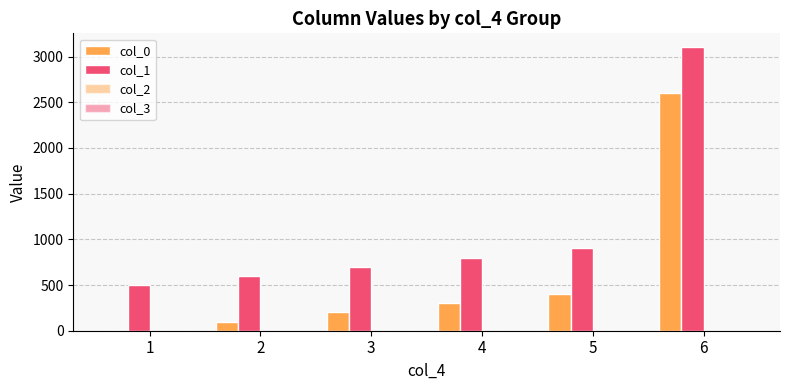

At 4, list the series in order from largest to smallest.

col_1, col_0, col_2, col_3